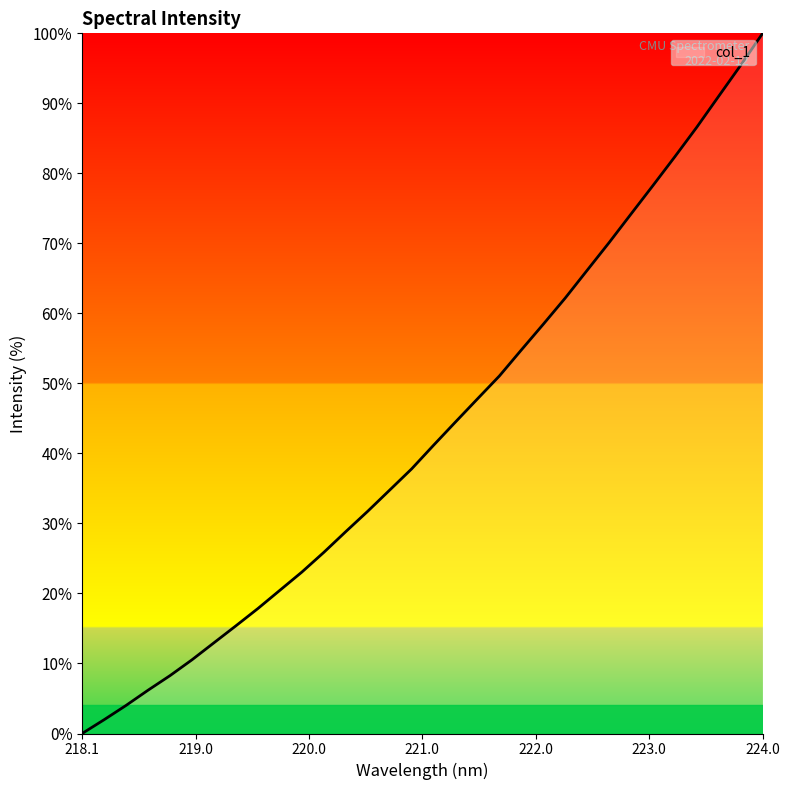

What is the maximum value shown in the chart?

100.0